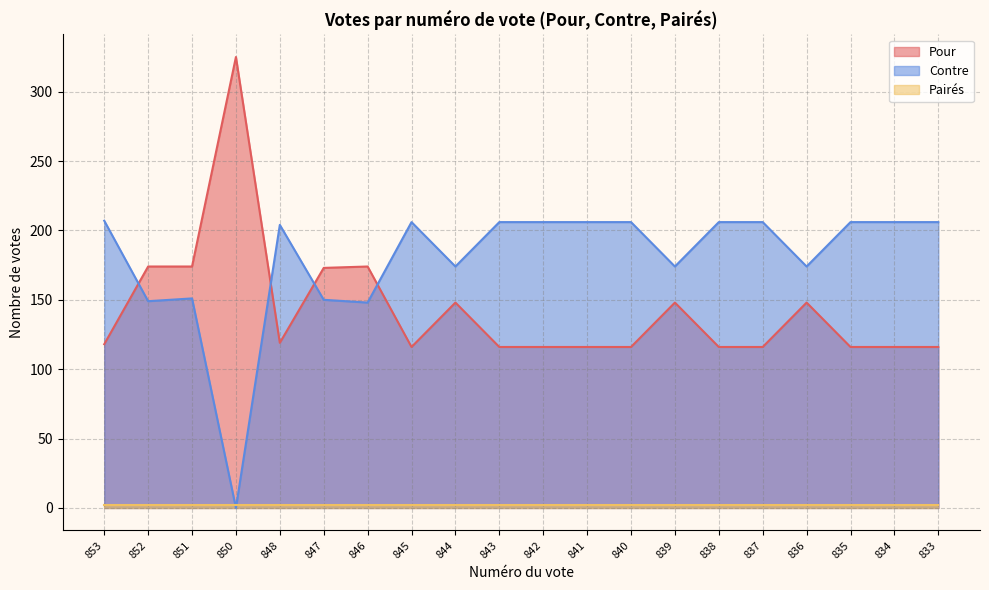

At which label does Contre reach its peak?

853